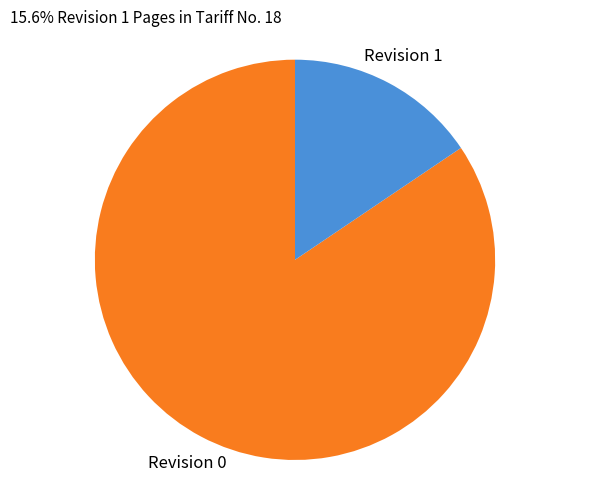

Which slice is the smallest?

Revision 1